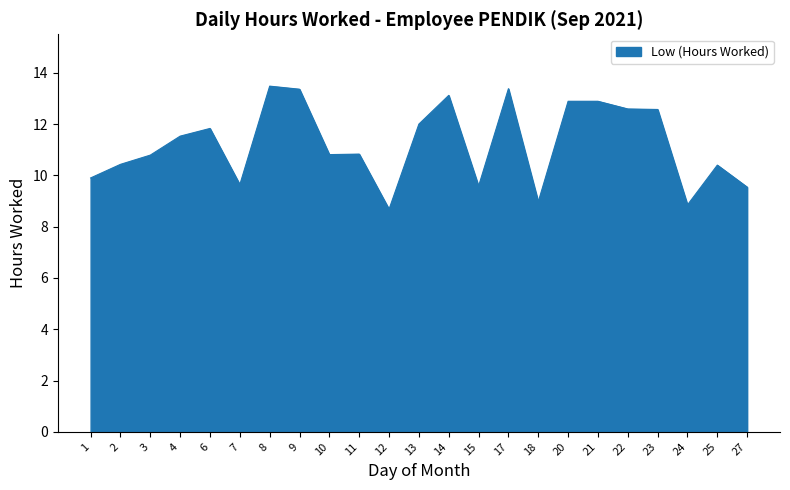

How many lines are shown in the chart?

1